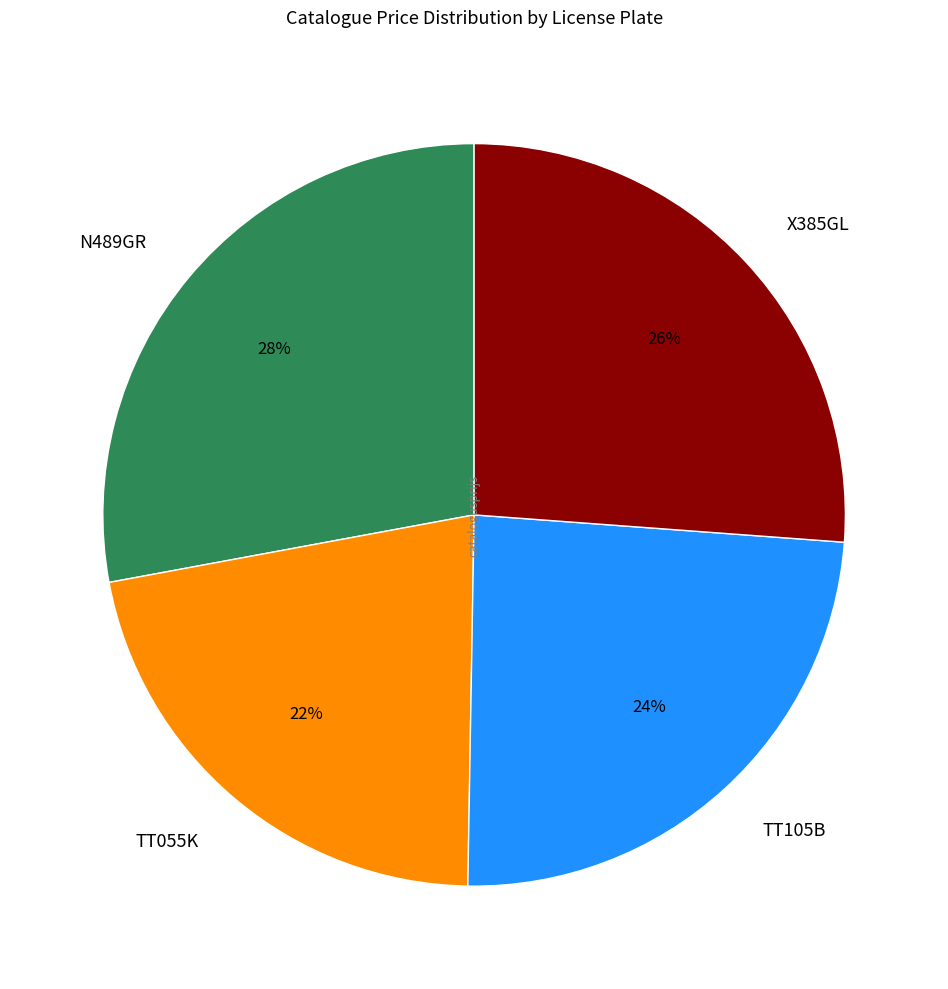

Do TT055K and X385GL together represent more than half of the pie?

No